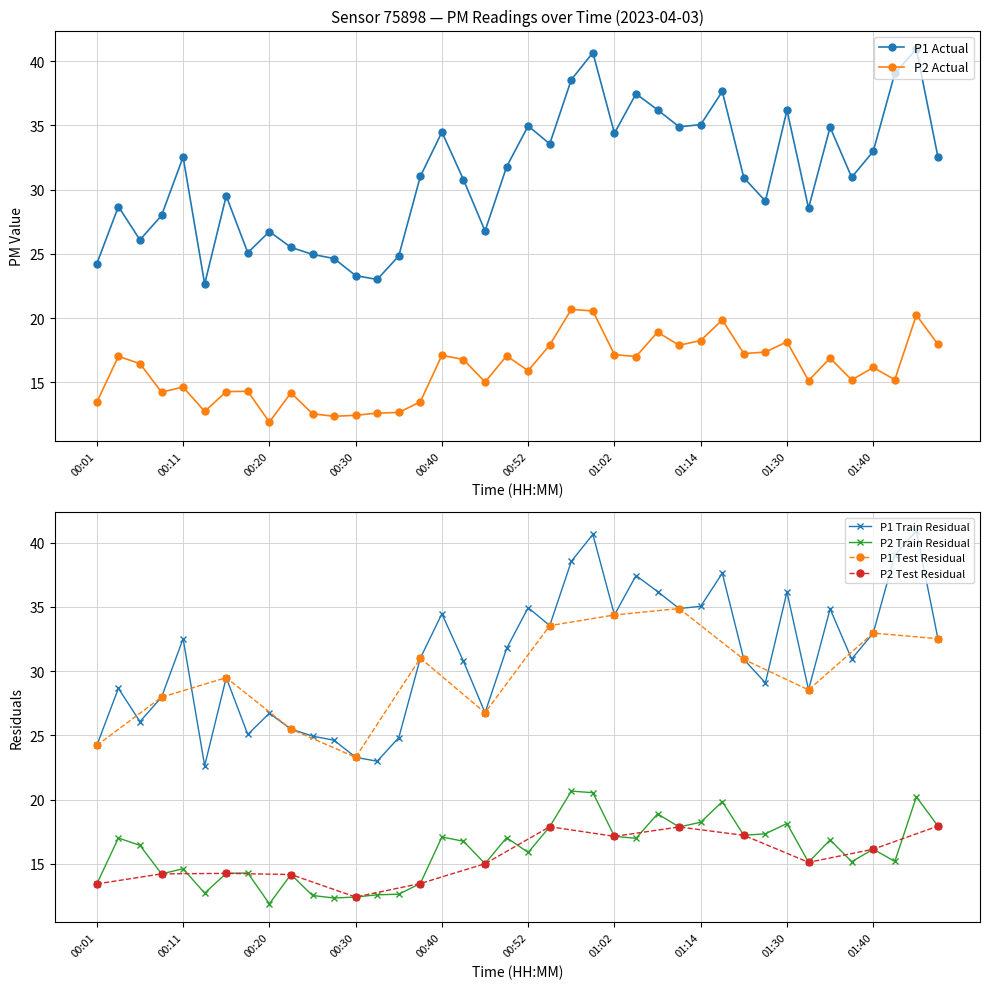

True or false: P2 and P1 cross at least once.

False